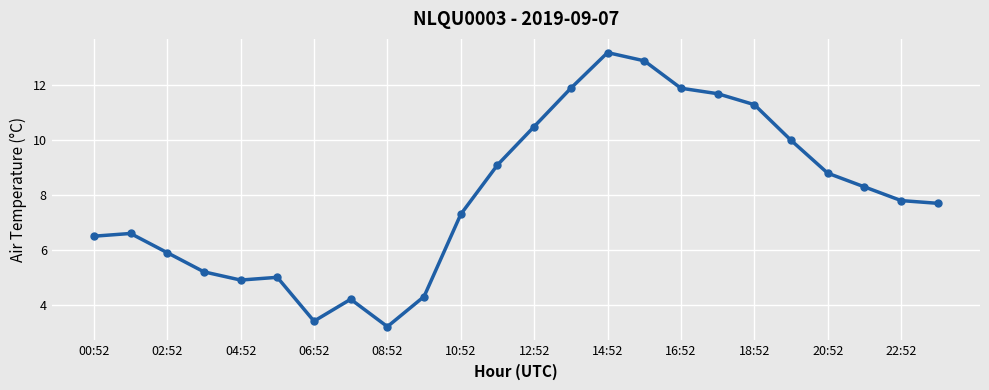

What is the value of the 6th point from the left?

5.0